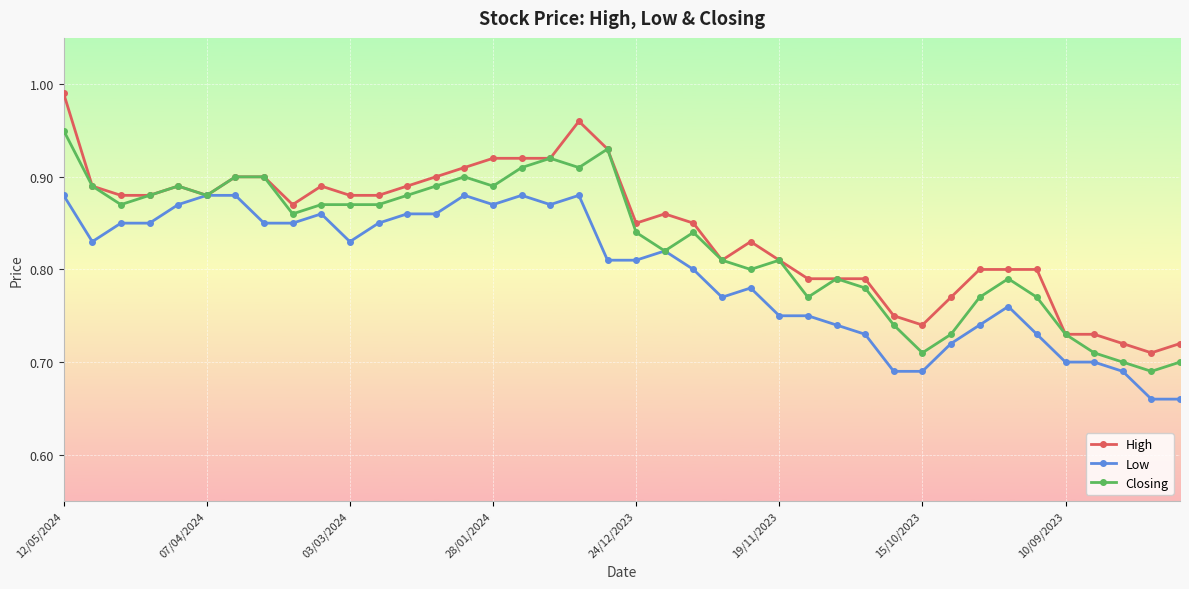

At how many categories does at least one series exceed 0?

40